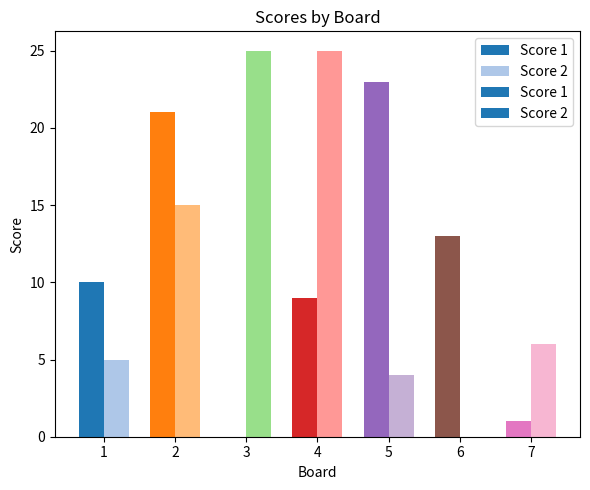

Between 3 and 6, which is larger?

6